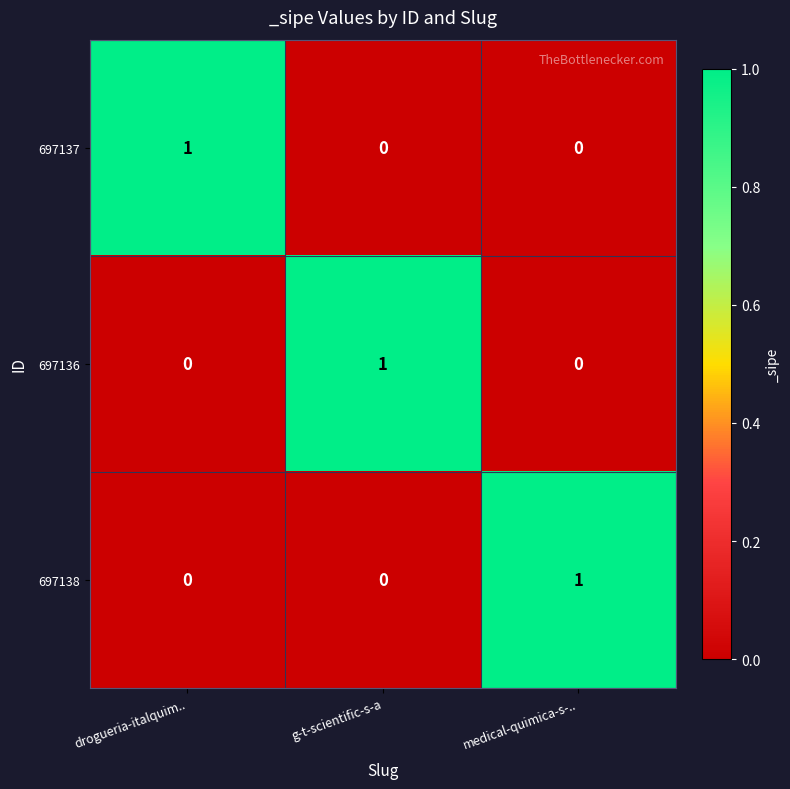

The 697138 series shows 0 at g-t-scientific-s-a. True or false?

True